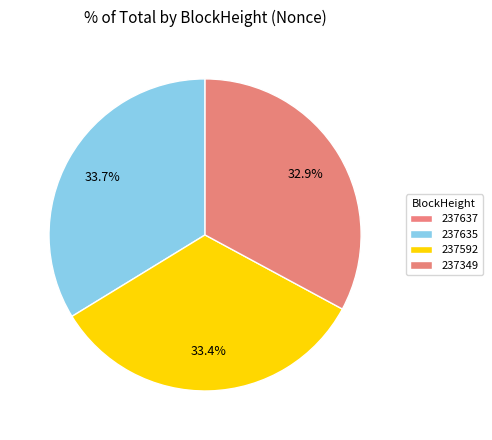

Which slice is the smallest?

237637